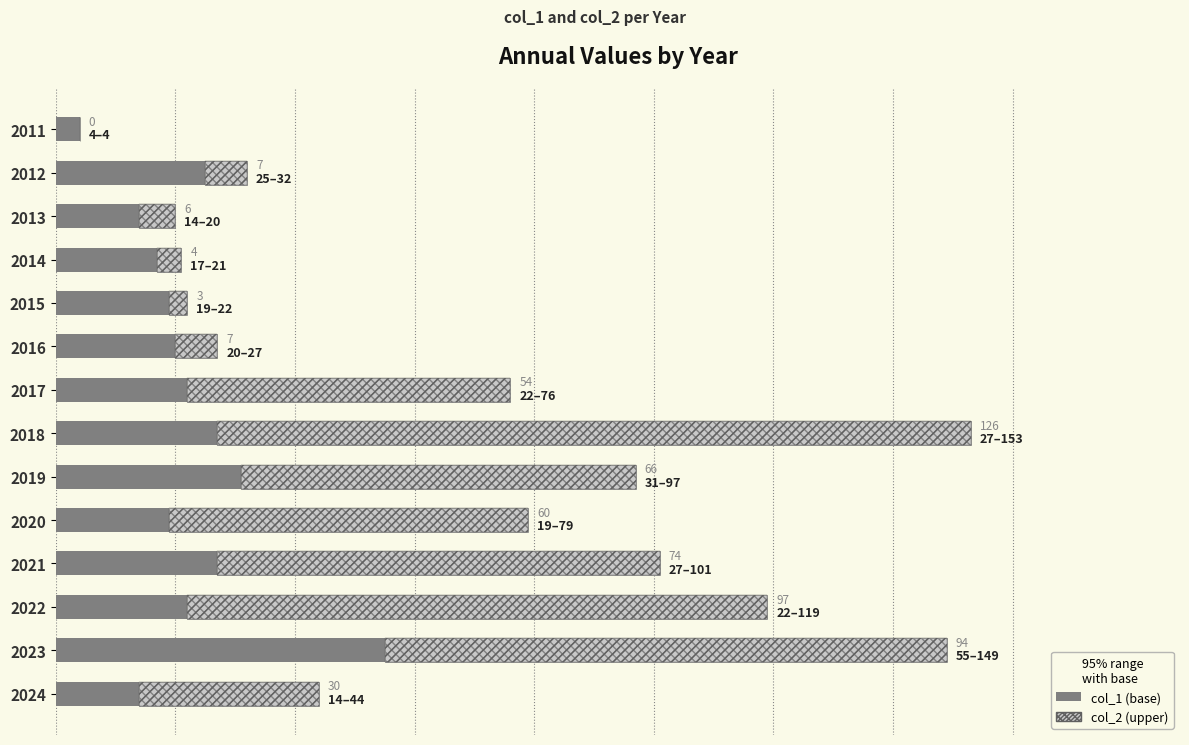

Reading right to left, list all the values displayed in this chart.

col_1: 14	55	22	27	19	31	27	22	20	19	17	14	25	4
col_2: 30	94	97	74	60	66	126	54	7	3	4	6	7	0